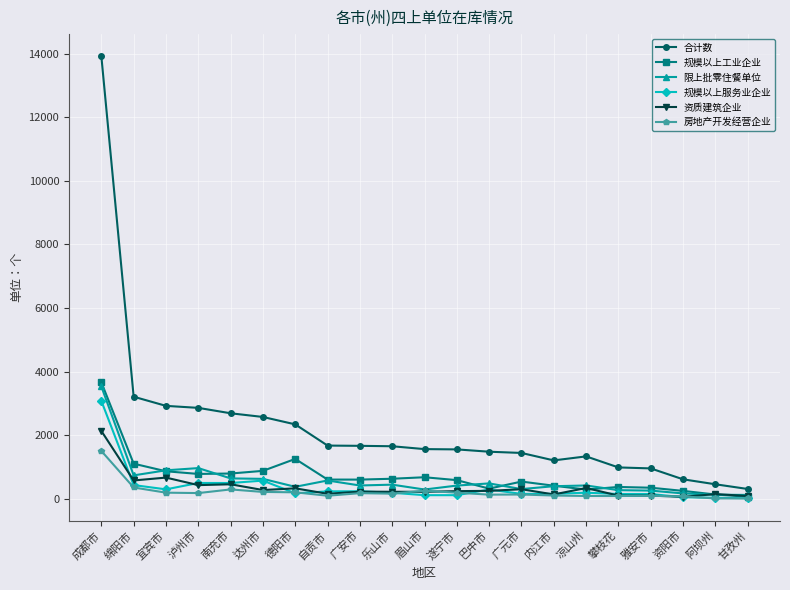

Where is 限上批零住餐单位 nearest to the value 1829?

泸州市